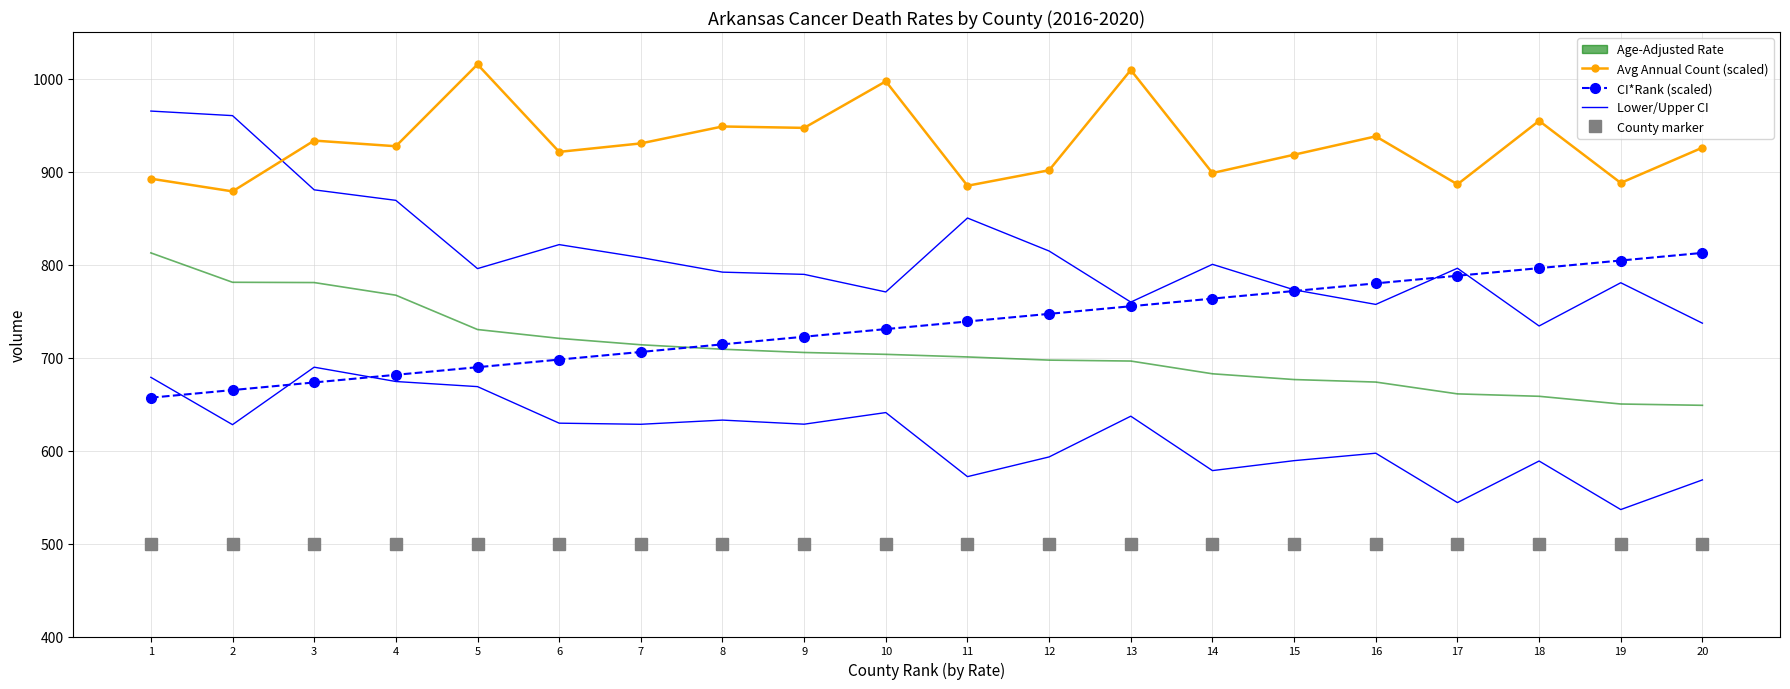

What is the difference between the highest and lowest values at 17?

342.2